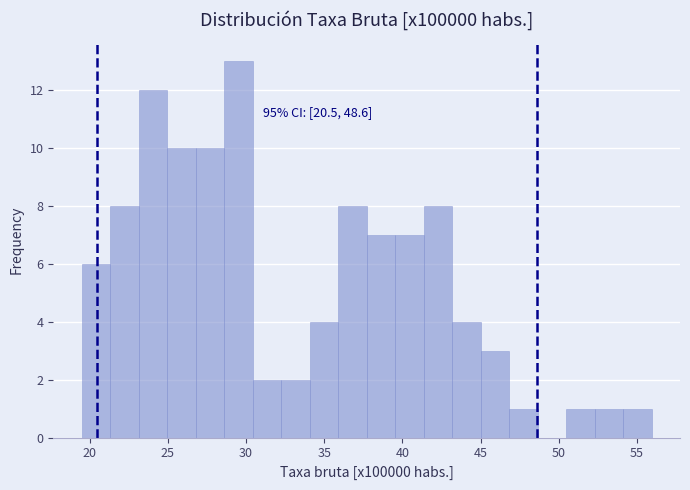

Read against the x-axis, roughly where is the centre of the tallest bar?

29.5